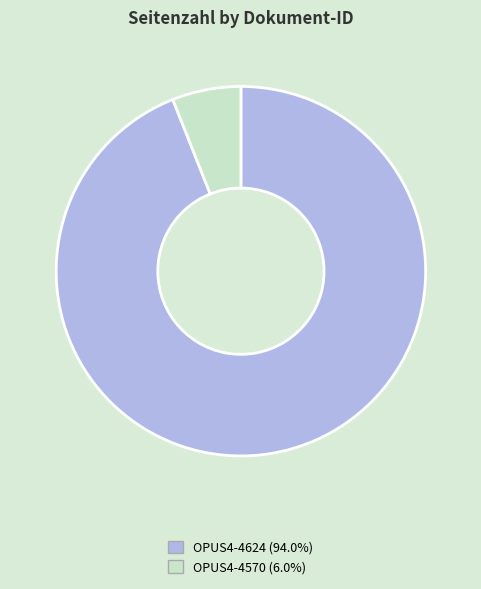

Do OPUS4-4570 (6.0%) and OPUS4-4624 (94.0%) together represent more than half of the pie?

Yes